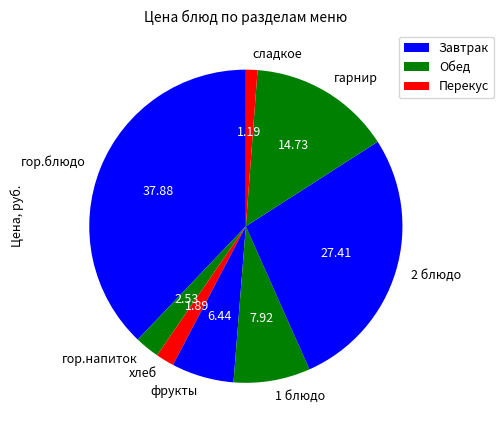

Do гор.напиток and гор.блюдо together represent more than half of the pie?

No